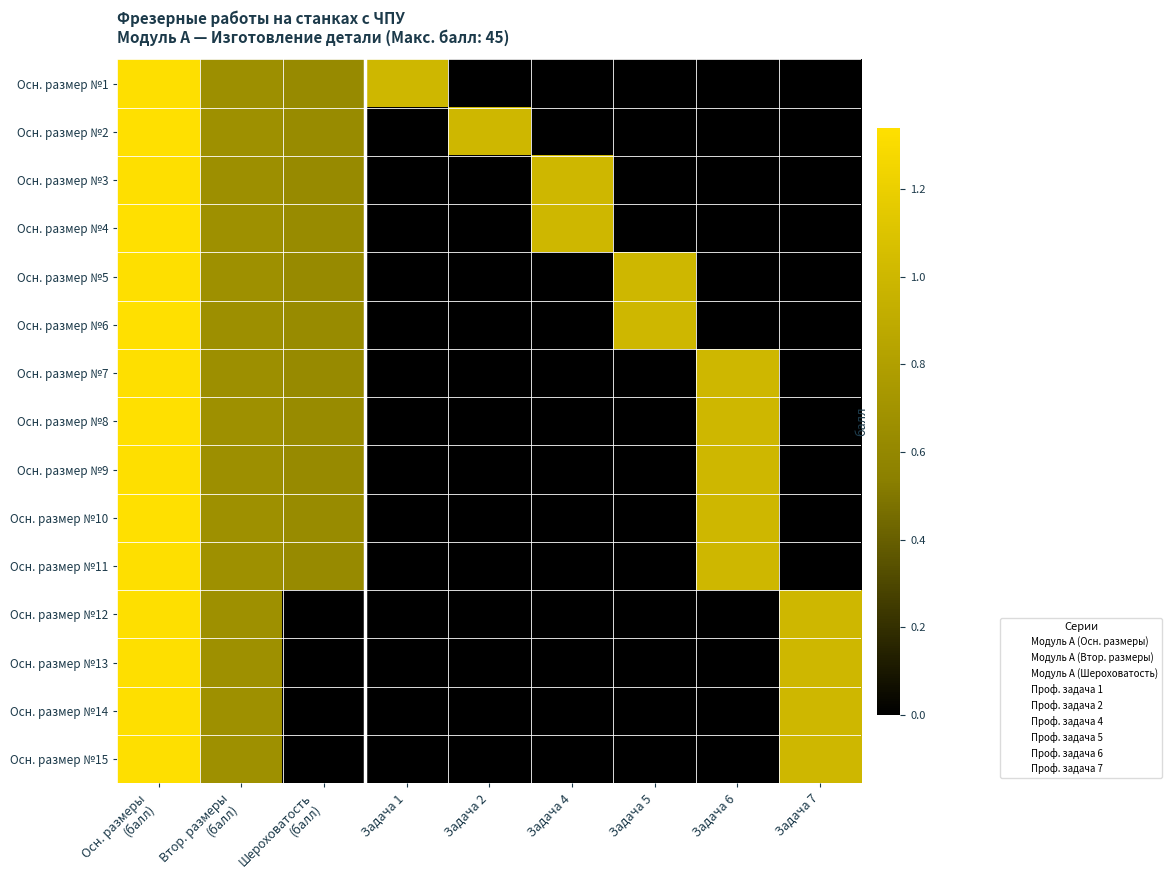

At how many categories does at least one series exceed 1?

1